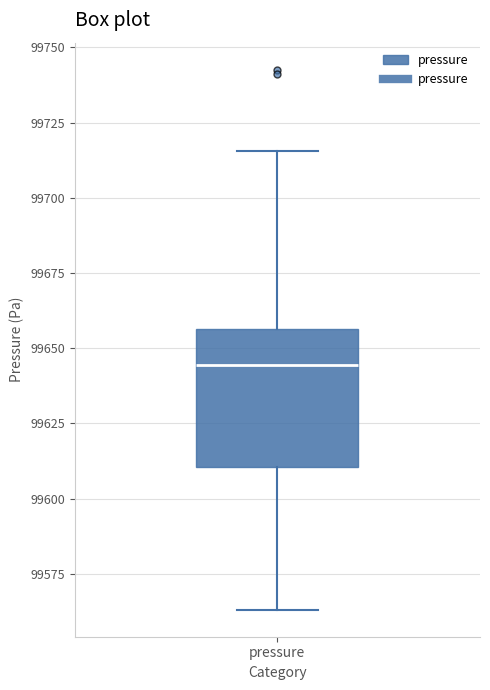

Read this box plot against the y-axis: the position of the median line, the range covered by the box, and the ends of both whiskers. The values are not printed on the chart, so give them approximately, as read against the axis.

median 99645, box 99610 to 99655, whiskers 99565 to 99715